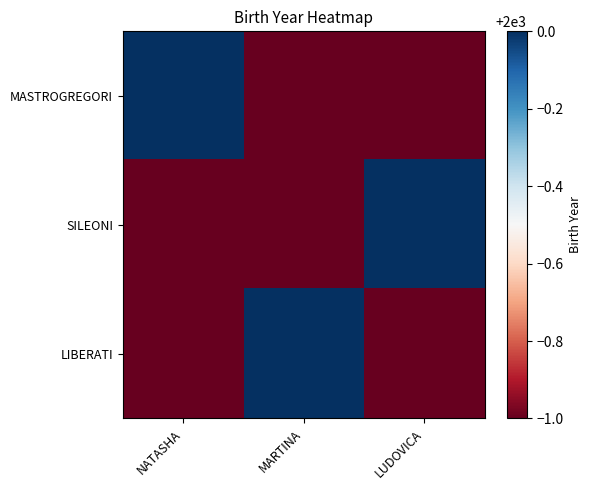

Rank the series by their maximum value, from highest to lowest.

MASTROGREGORI, SILEONI, LIBERATI